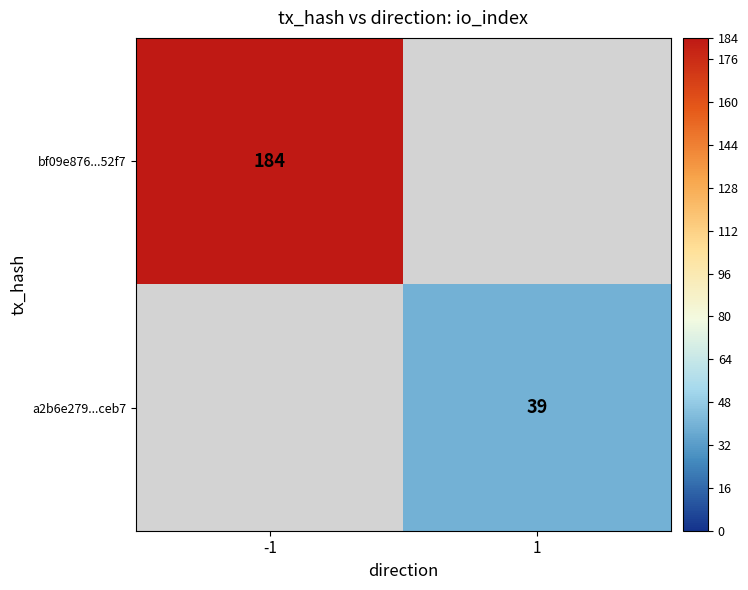

At which category does the chart reach its peak across all series?

-1